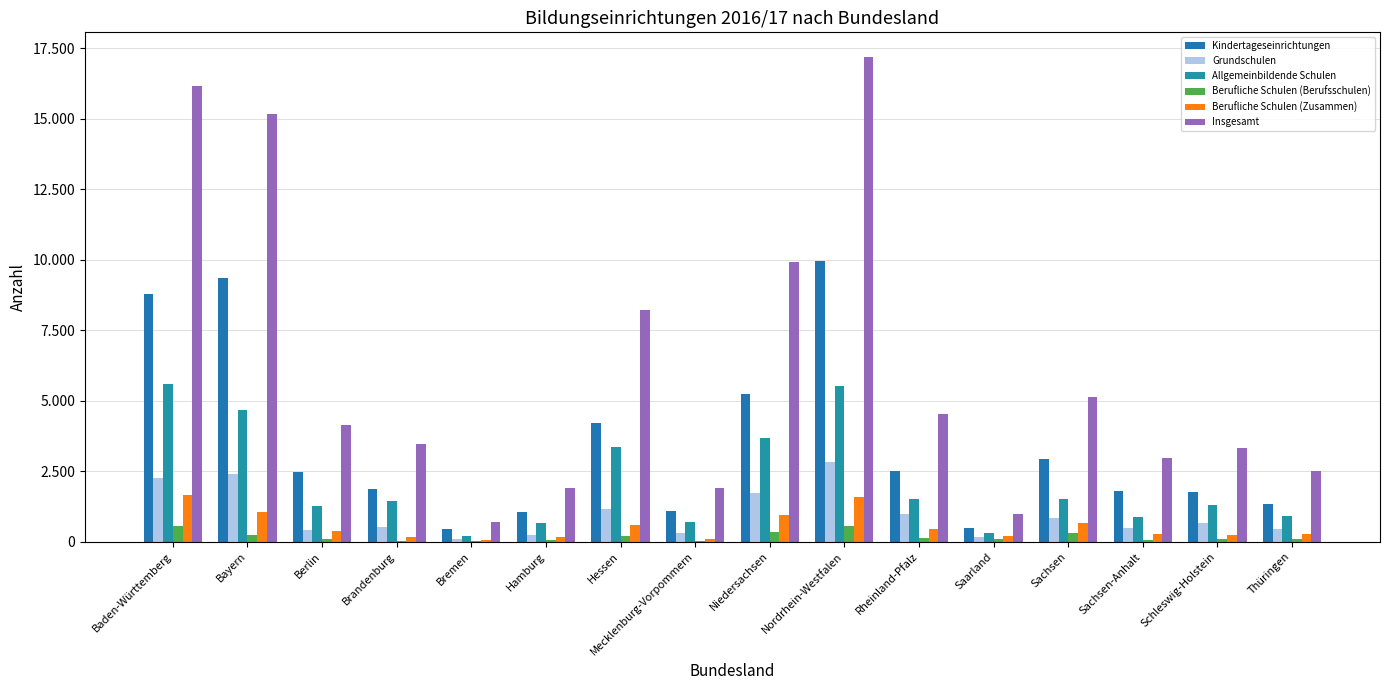

What is the difference between the maximum and minimum values in the Grundschulen series?

2715